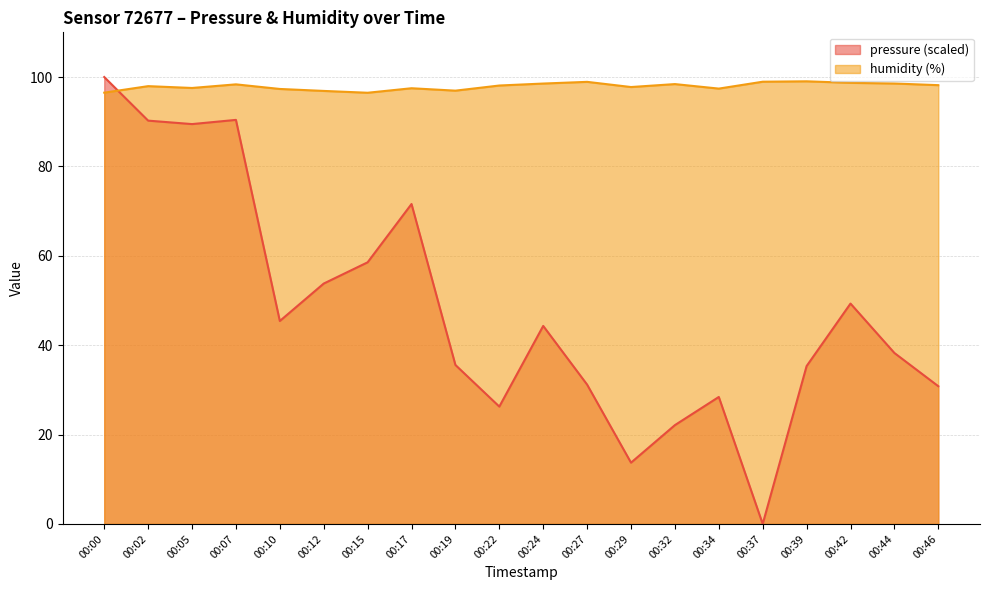

How many data points does each series have?

20